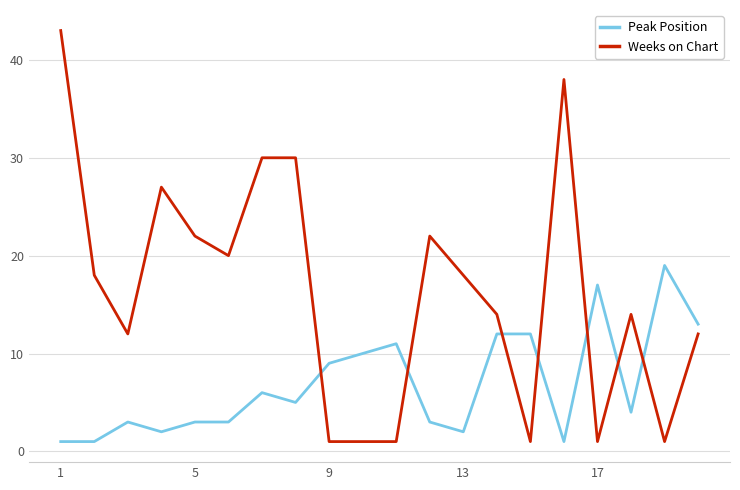

How many times do Weeks on Chart and Peak Position cross each other?

7